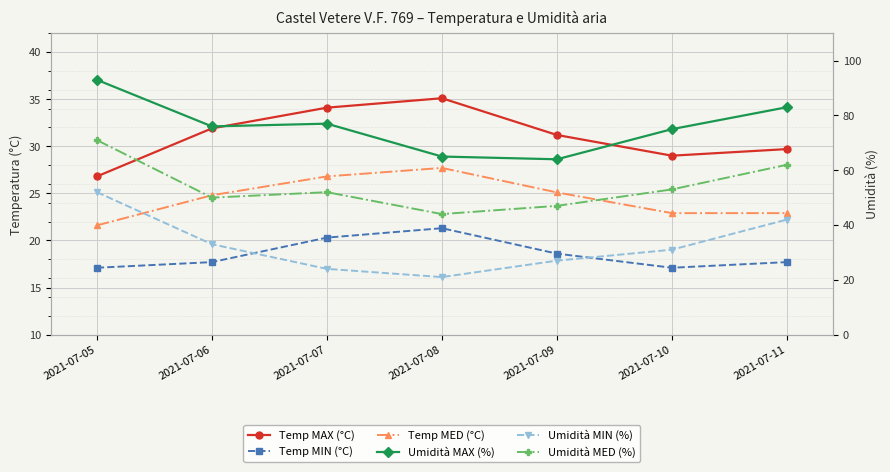

What is the value of the Temp MED (°C) point at the 6th from the left?

22.9